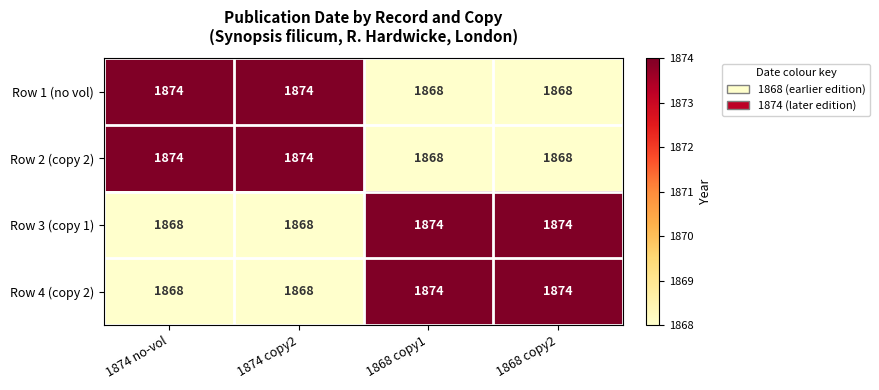

At how many categories does at least one series exceed 1872?

4